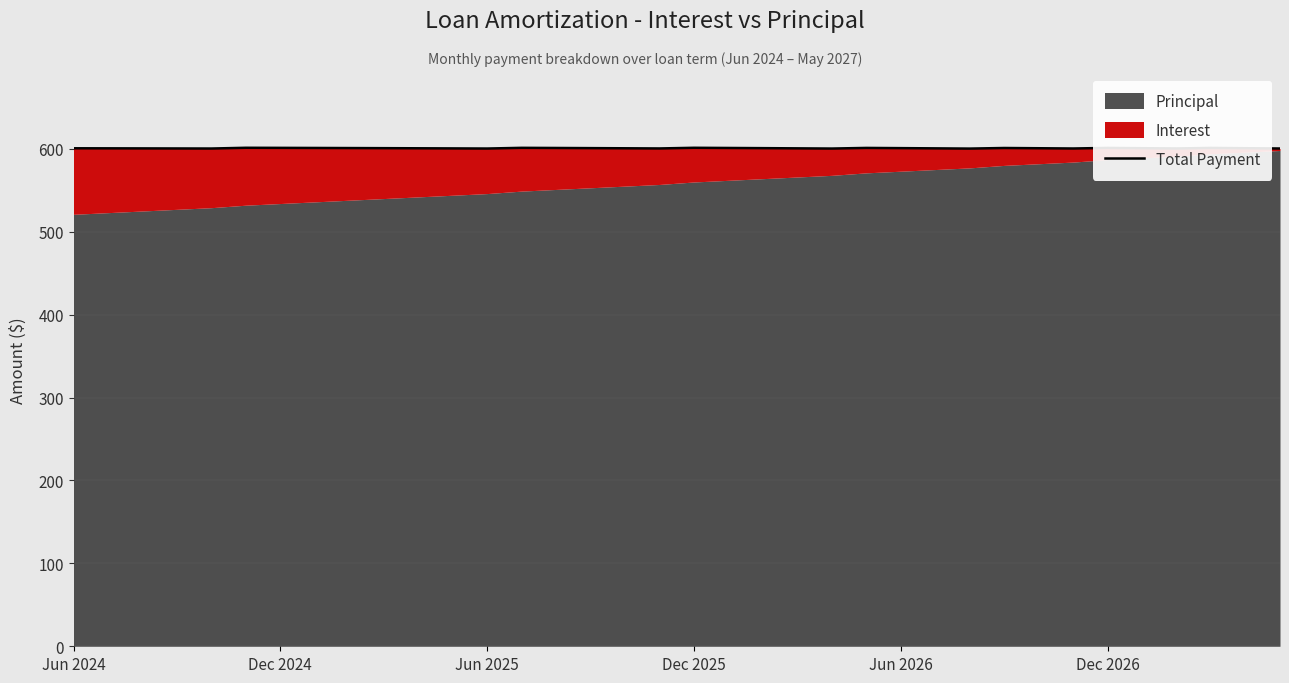

What value does the data have at 21?

600.6